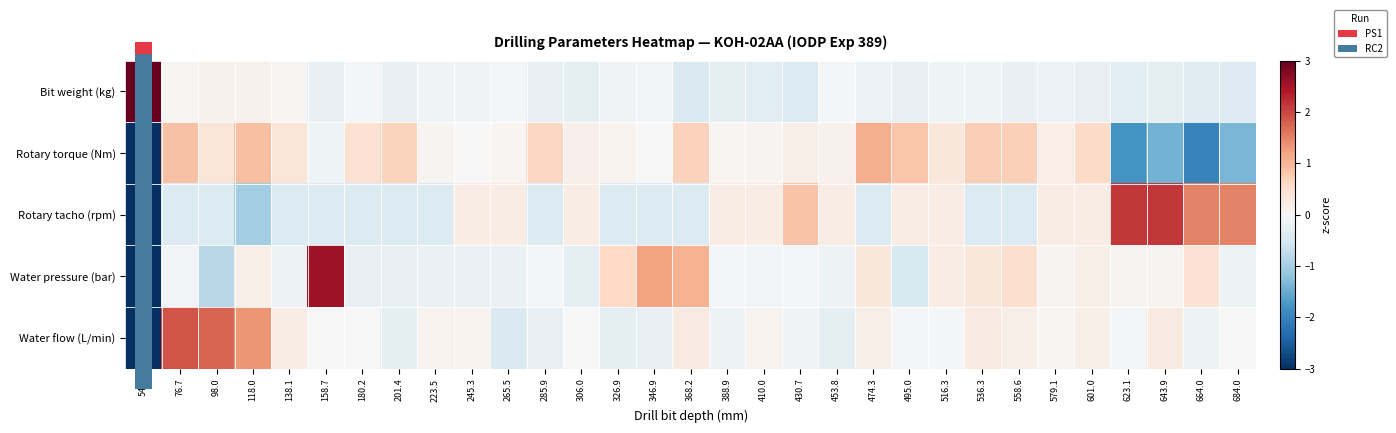

Which category has the highest value across all series?

54.6